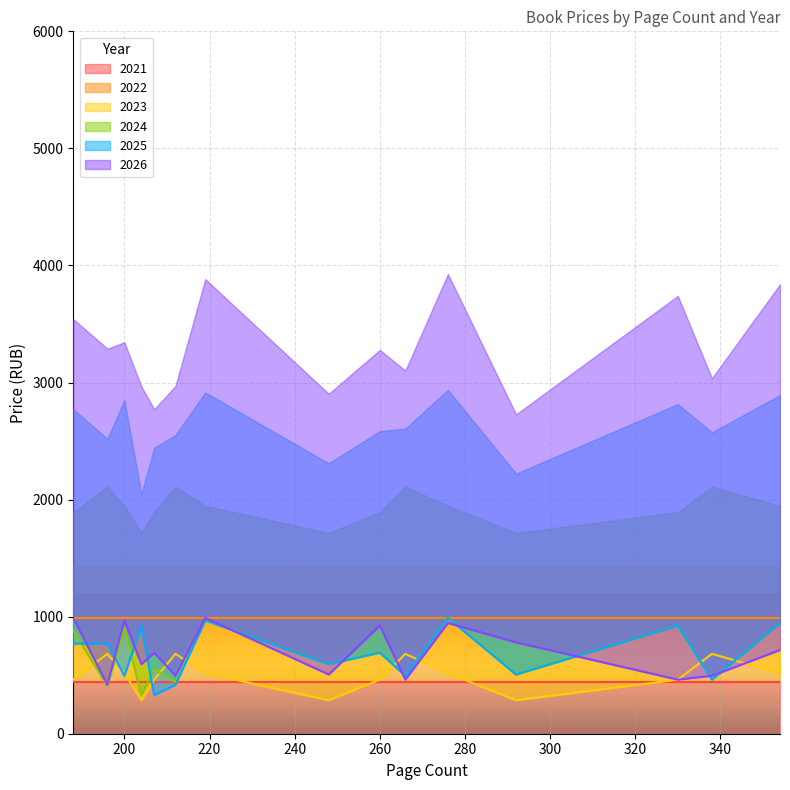

Which series changed the most between 200 and 260?

2024